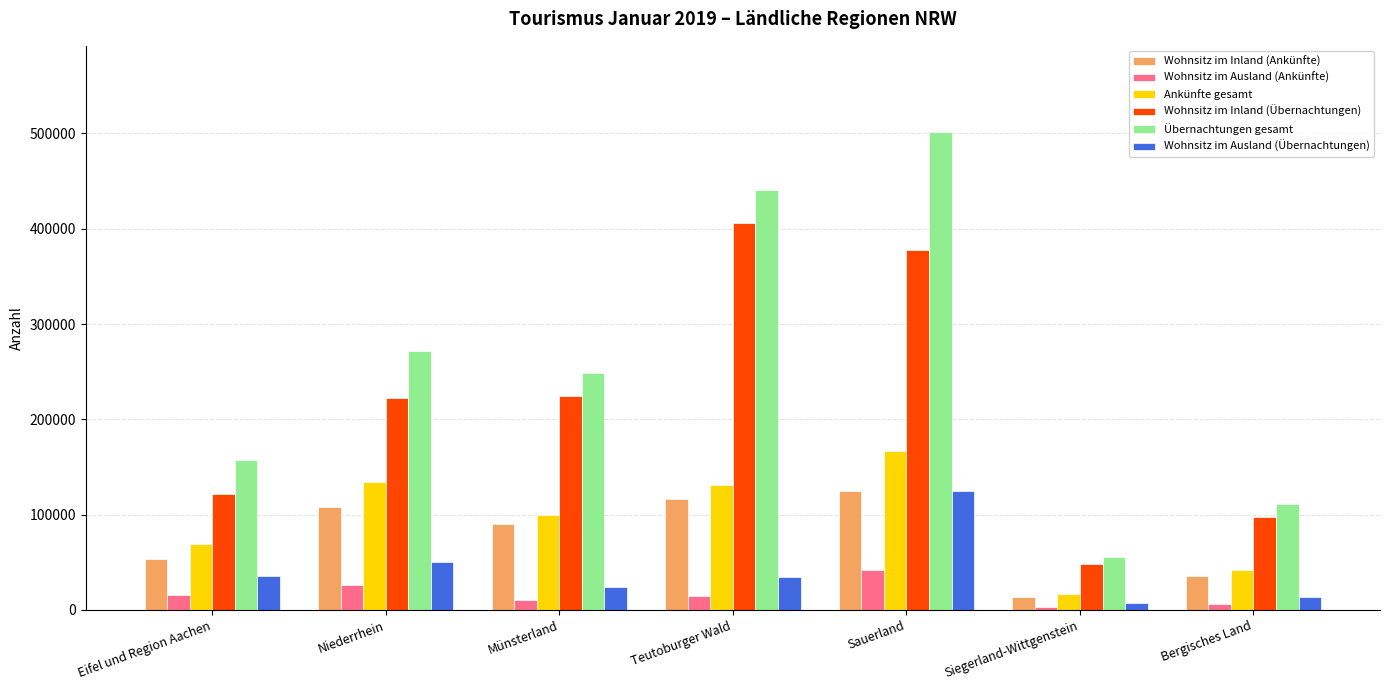

Which category has the lowest value in the Übernachtungen gesamt series?

Siegerland-Wittgenstein